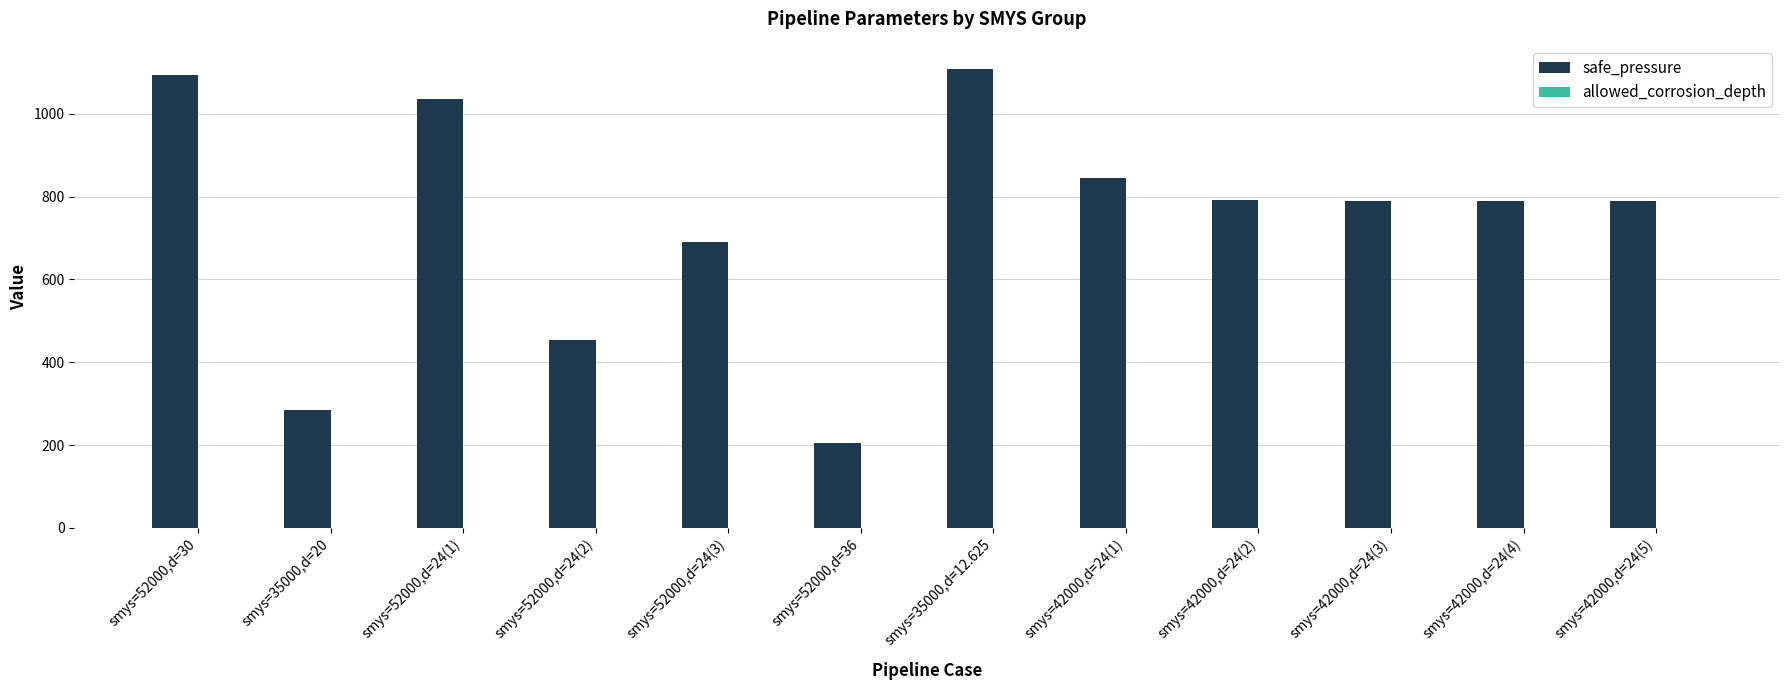

Which series changed the most between smys=52000,d=24(1) and smys=42000,d=24(5)?

safe_pressure